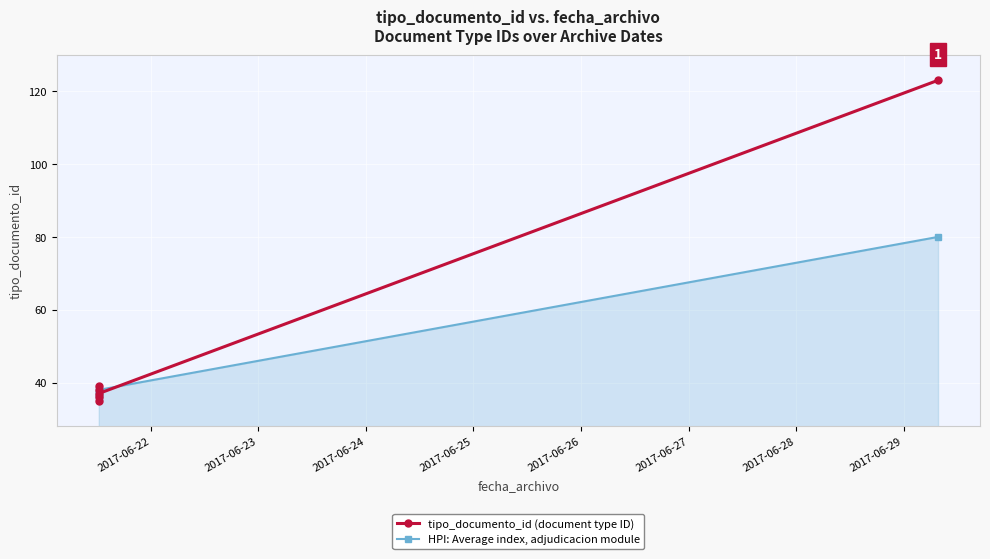

True or false: tipo_documento_id (document type ID) has a value of 9 at 2017-06-25.

False